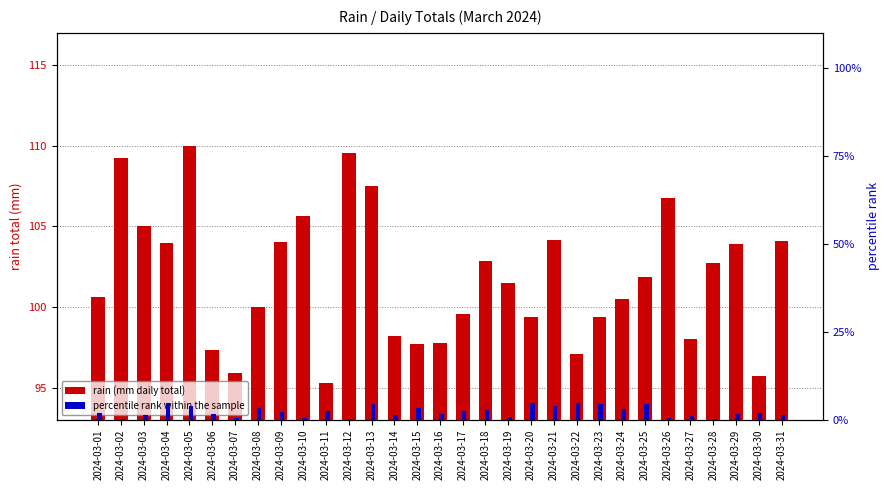

Which series changed the most between 2024-03-07 and 2024-03-14?

rain (mm daily total)